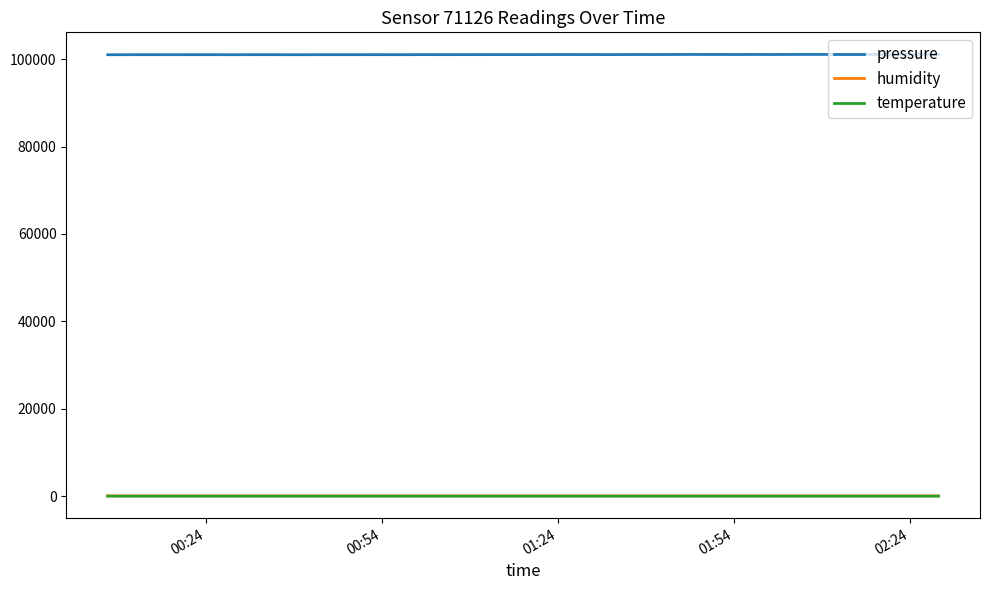

Which series has the largest total across all categories?

pressure